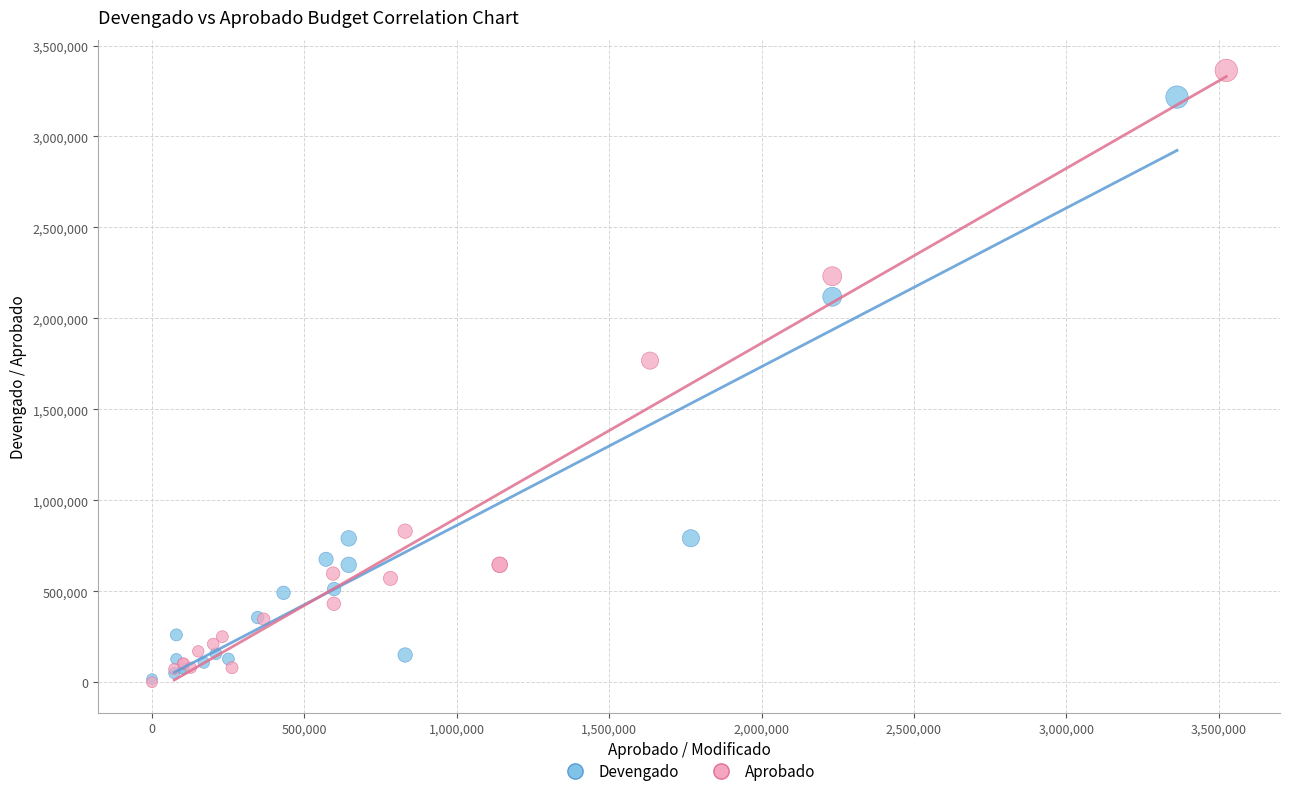

Which series has the widest spread of Y values?

Aprobado